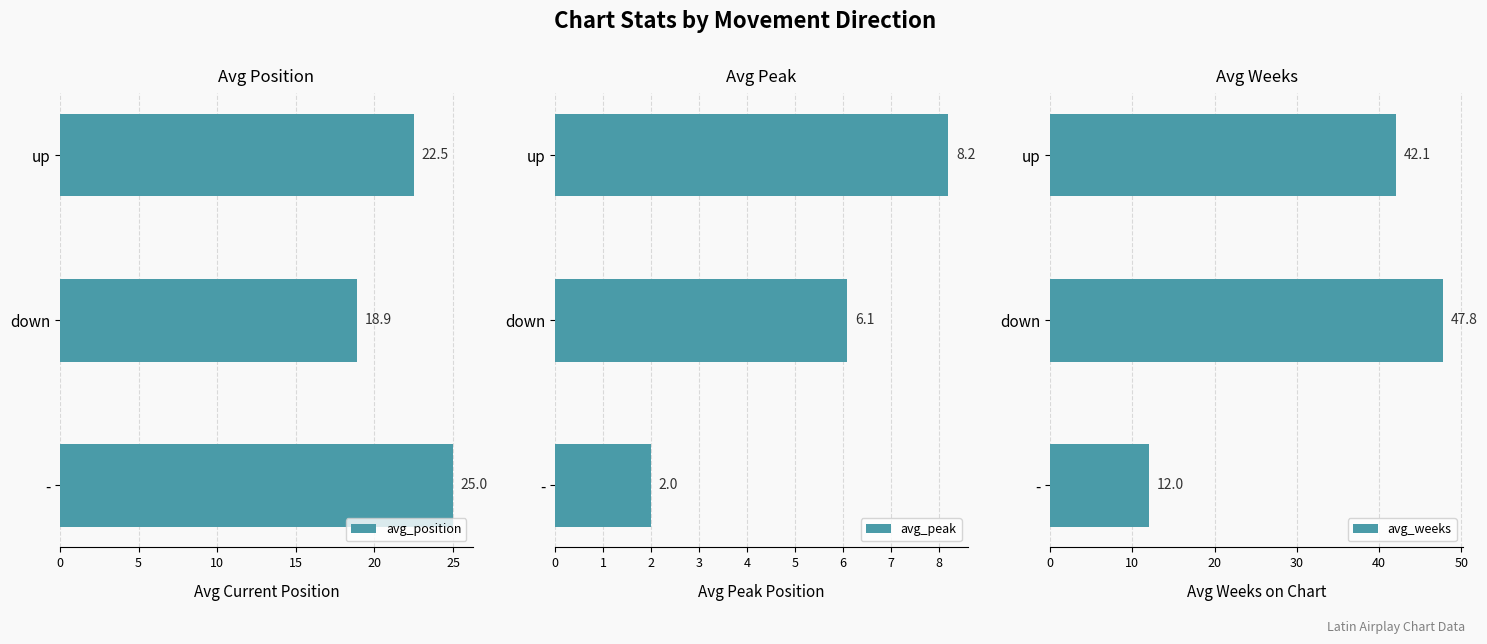

How many data points in avg_peak are less than 6?

1